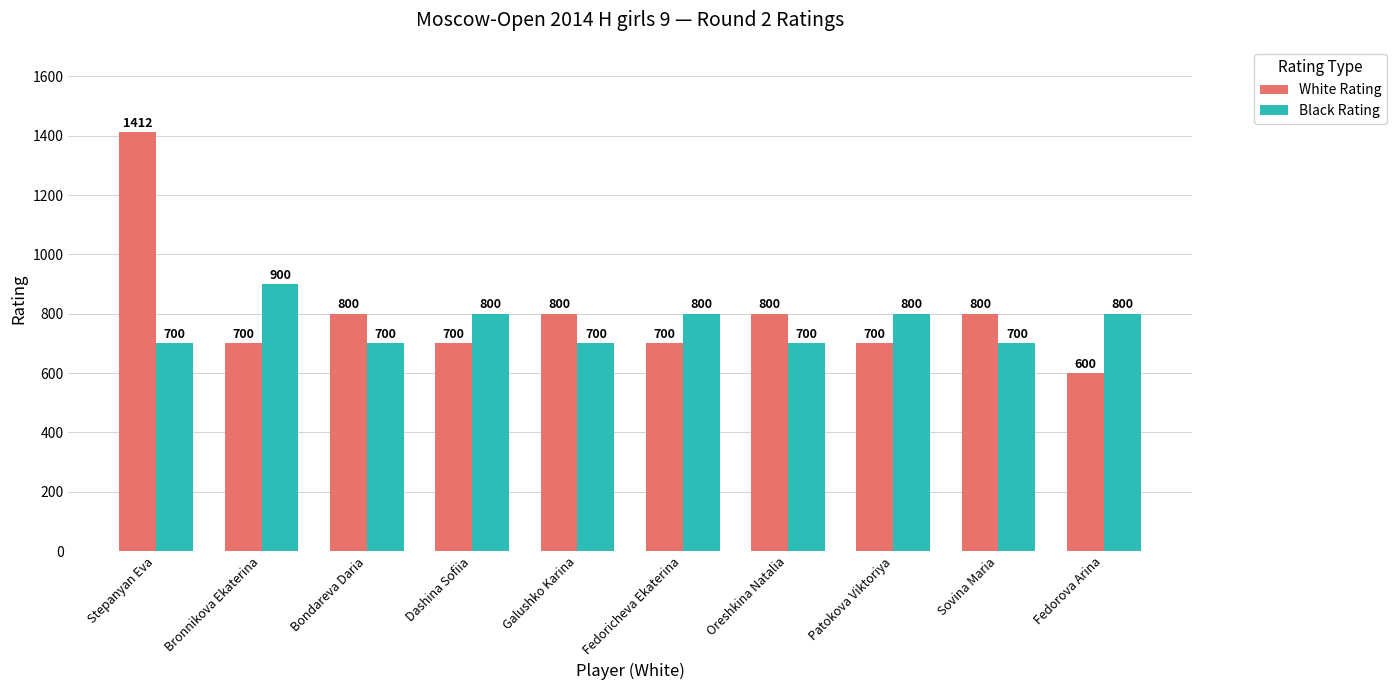

Reading right to left, extract all data points from this chart.

White Rating: 600	800	700	800	700	800	700	800	700	1412
Black Rating: 800	700	800	700	800	700	800	700	900	700